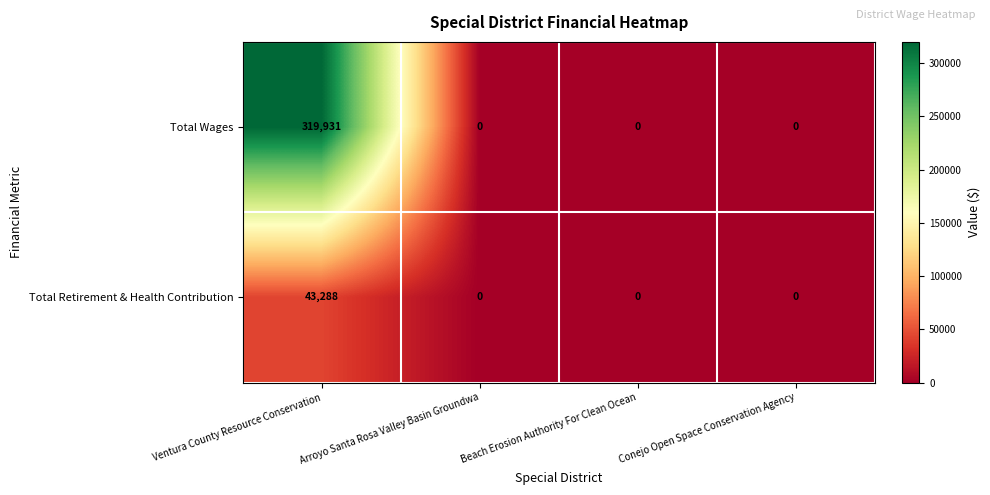

How many Total Retirement & Health Contribution values are between 0 and 43288?

4